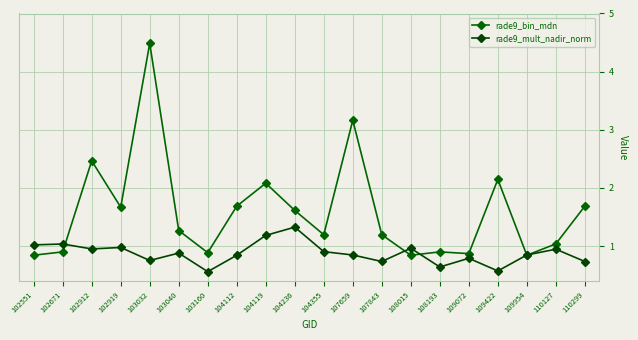

At which label is rade9_bin_mdn closest to 2?

104119